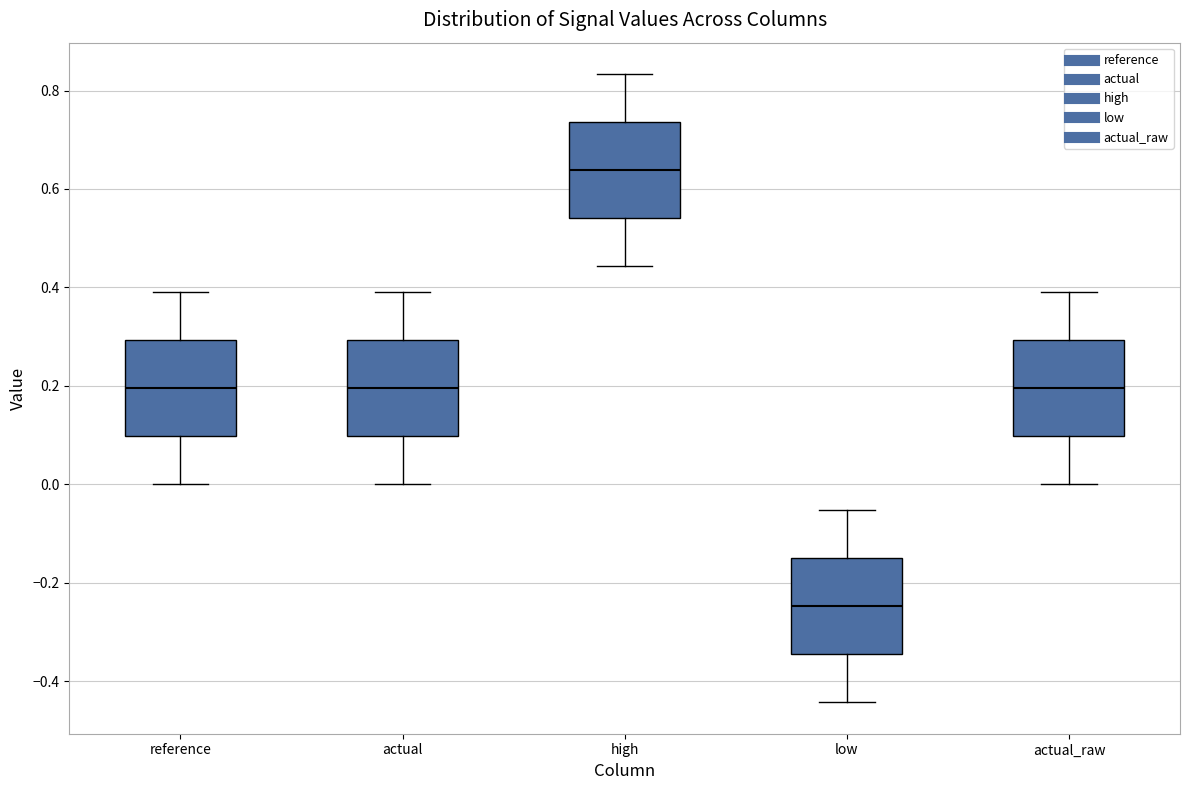

Reading left to right, read every box against the y-axis: the position of its median line, the range the box covers, and the ends of its whiskers. The values are not printed on the chart, so give them approximately, as read against the axis.

reference: median 0.20, box 0.10 to 0.30, whiskers 0.00 to 0.40
actual: median 0.20, box 0.10 to 0.30, whiskers 0.00 to 0.40
high: median 0.64, box 0.54 to 0.74, whiskers 0.44 to 0.84
low: median -0.24, box -0.34 to -0.16, whiskers -0.44 to -0.06
actual_raw: median 0.20, box 0.10 to 0.30, whiskers 0.00 to 0.40